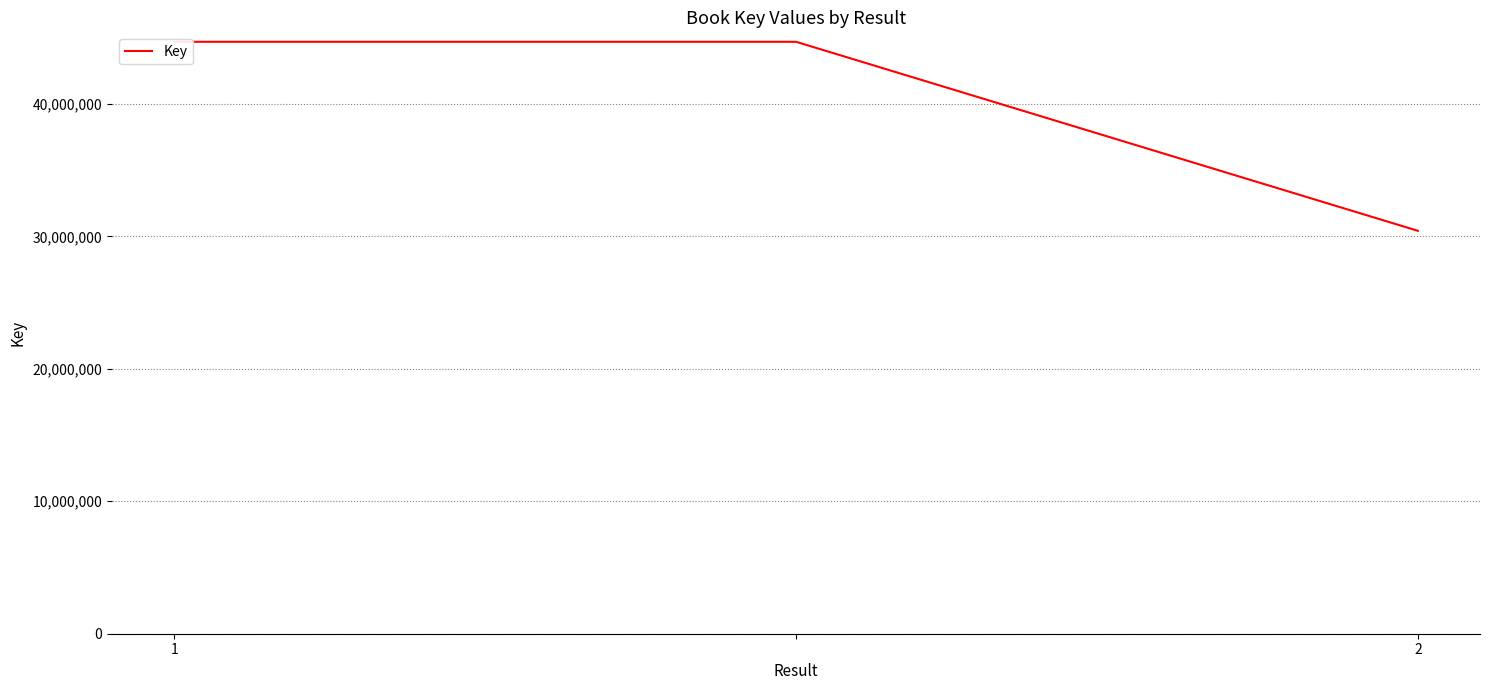

What is the maximum value shown in the chart?

44695299